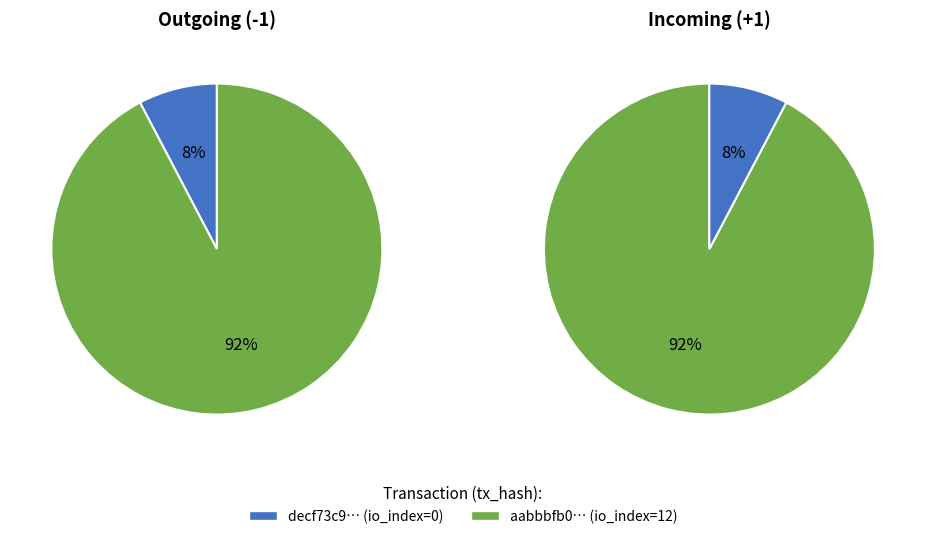

How many segments does this pie chart have?

2